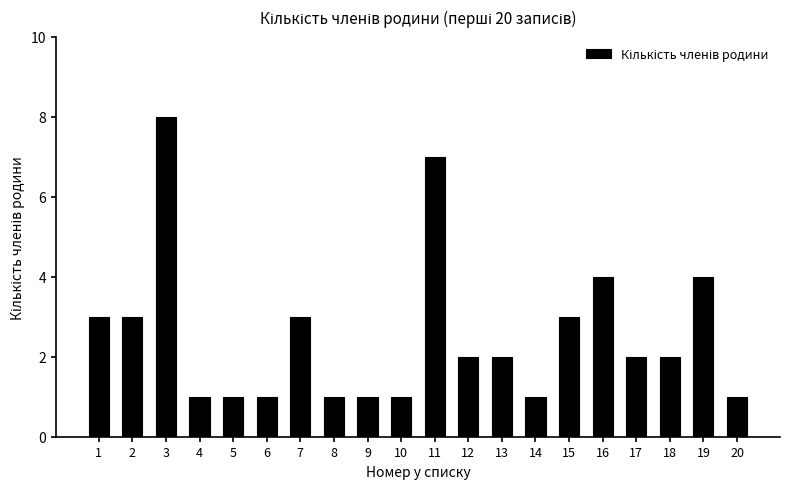

Reading right to left, what are all the values shown in this chart?

20=1	19=4	18=2	17=2	16=4	15=3	14=1	13=2	12=2	11=7	10=1	9=1	8=1	7=3	6=1	5=1	4=1	3=8	2=3	1=3